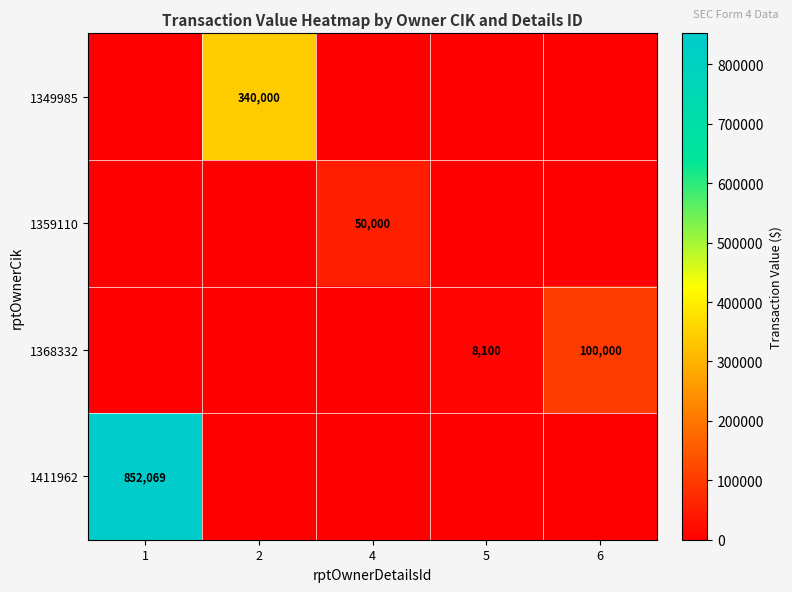

What value does the 1359110 series have at 4, to the nearest 50?

50000